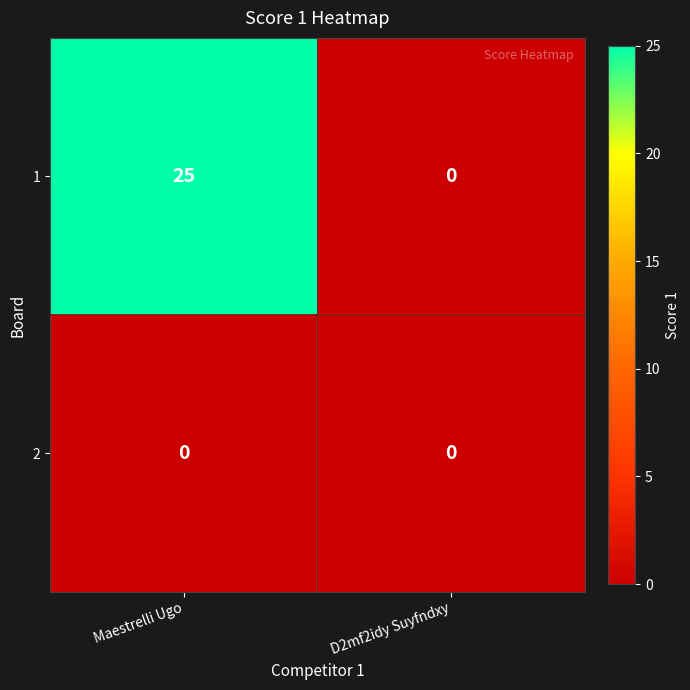

Between Maestrelli Ugo and D2mf2idy Suyfndxy, which series saw the biggest shift?

1